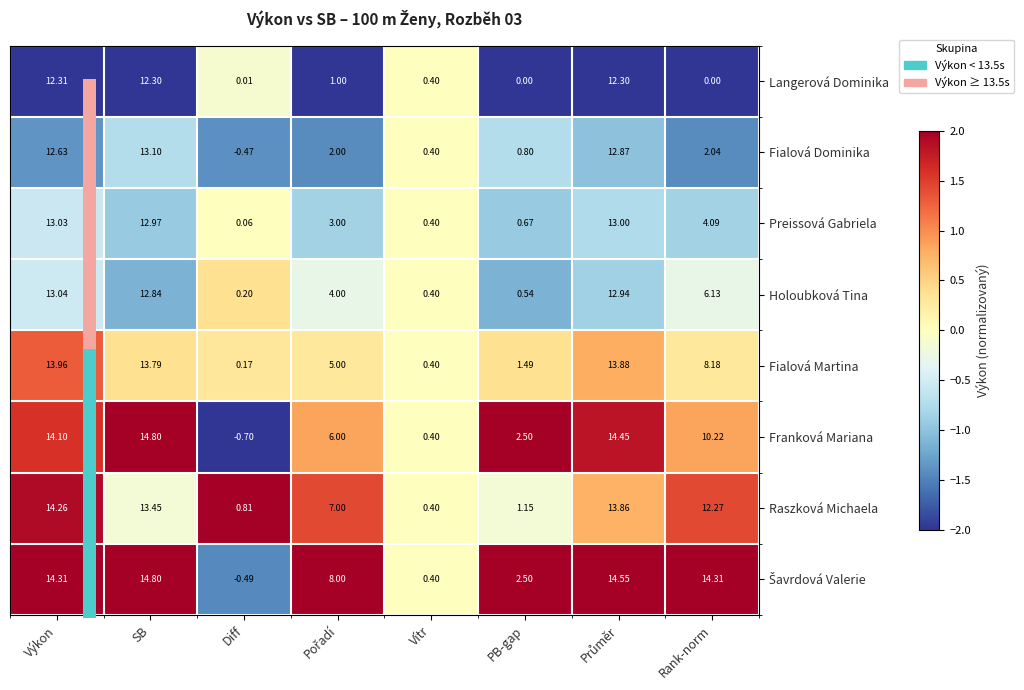

At which category does the chart reach its minimum across all series?

Diff